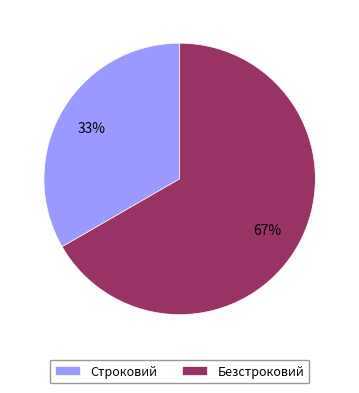

How many slices are in this pie chart?

2